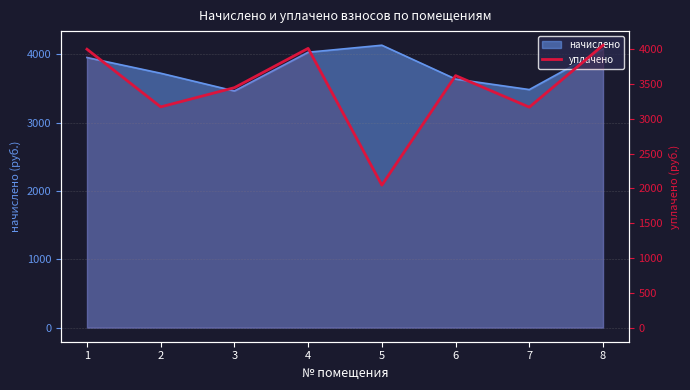

Reading right to left, what are all the values shown in this chart?

4057.2	3167.5	3620.9	2047.0	4011.9	3447.5	3171.3	4000.0